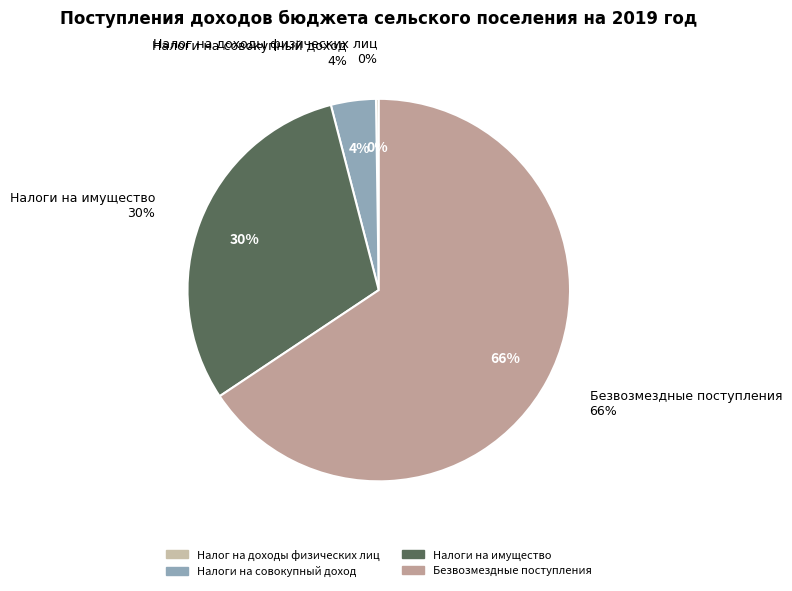

Is the sum of Безвозмездные поступления and Неналоговые доходы greater than half?

Yes